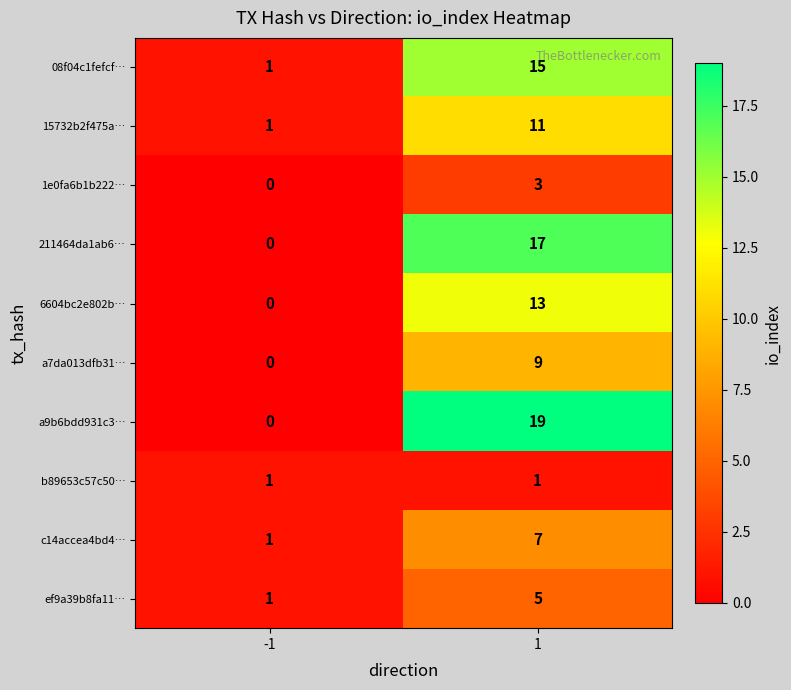

The 15732b2f475a… series shows 19 at 1. True or false?

False